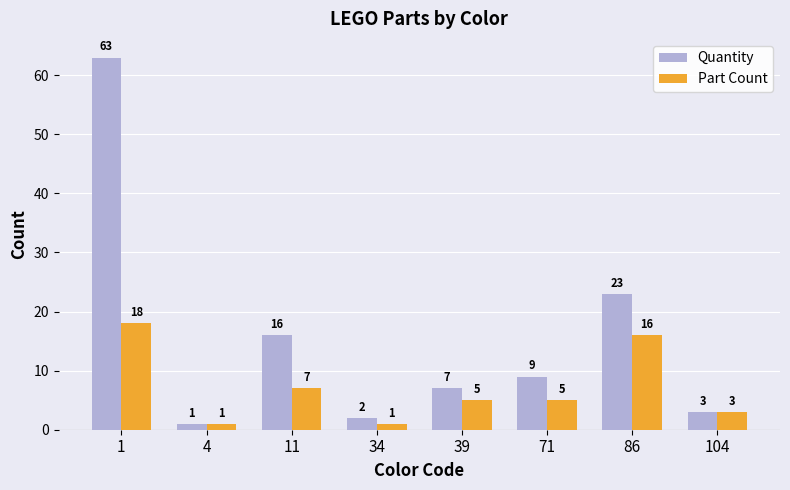

At which label does Quantity reach its minimum?

4